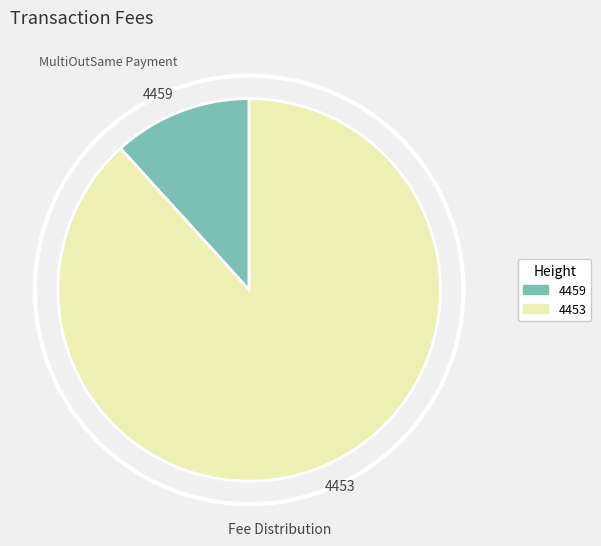

What is the largest slice in the pie chart?

4453